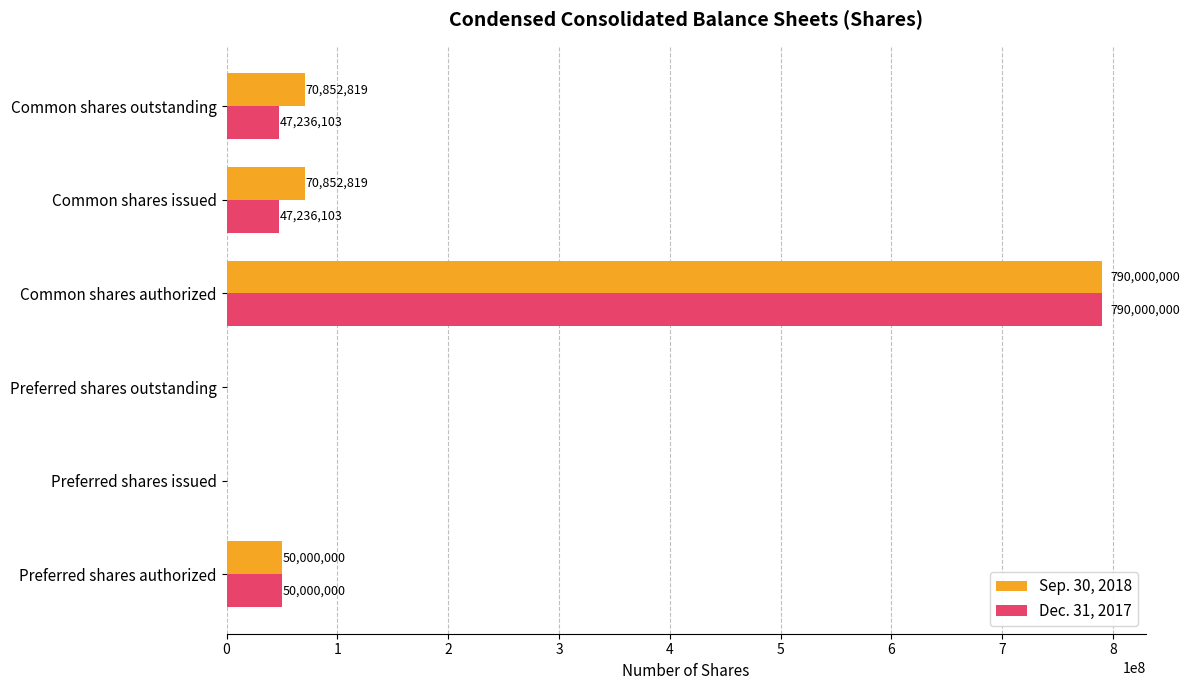

What is the sum of the Dec. 31, 2017 values at Common shares issued and Preferred shares authorized?

97236103